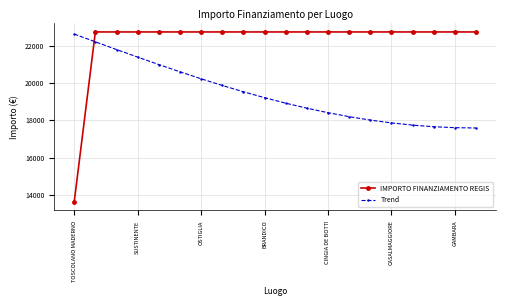

Which series has the largest range (max minus min)?

IMPORTO FINANZIAMENTO REGIS